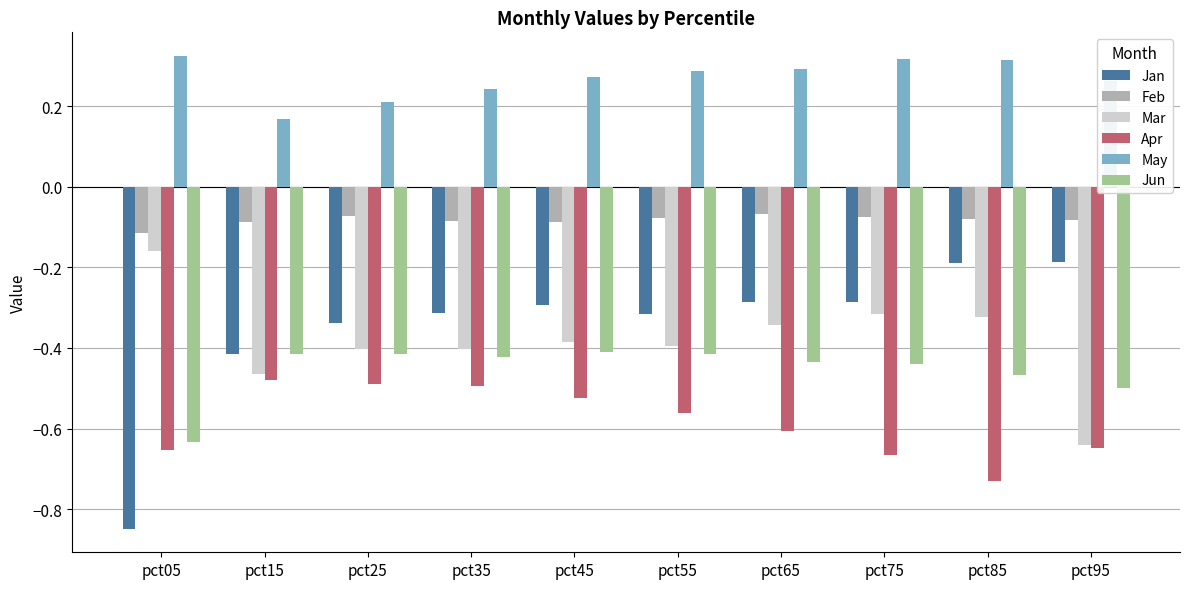

Is the value of May at pct65 greater than the value of Mar at pct05?

Yes